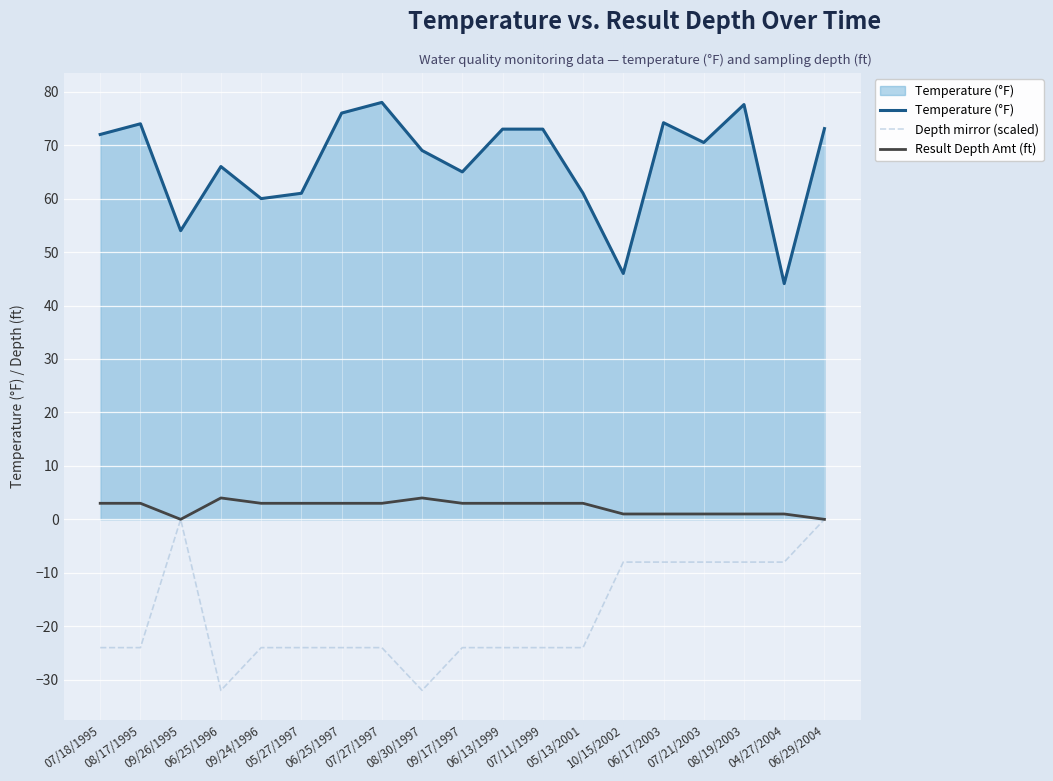

True or false: Temperature (°F) and Result Depth Amt (ft) cross at least once.

False